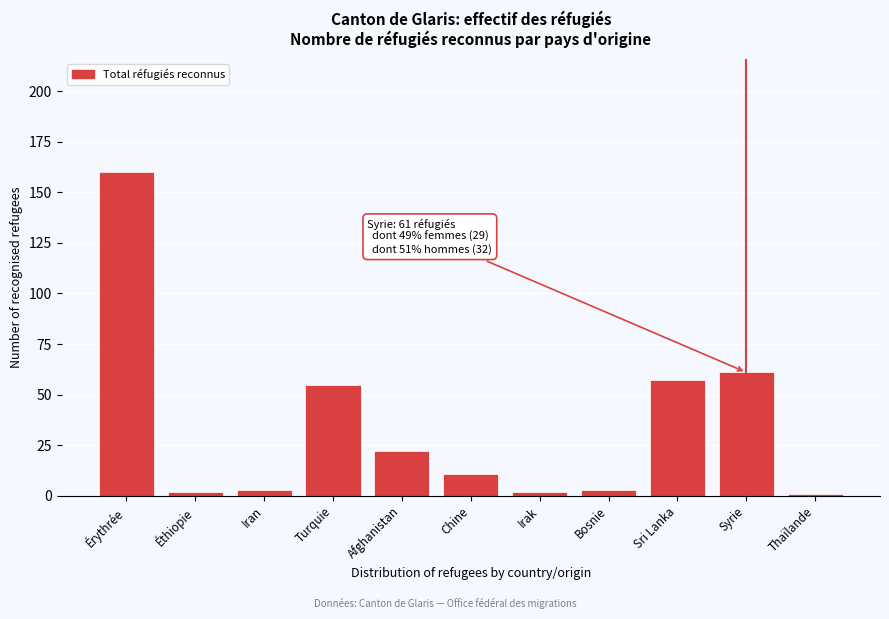

Reading left to right, list all the values displayed in this chart.

160	2	3	55	22	11	2	3	57	61	1